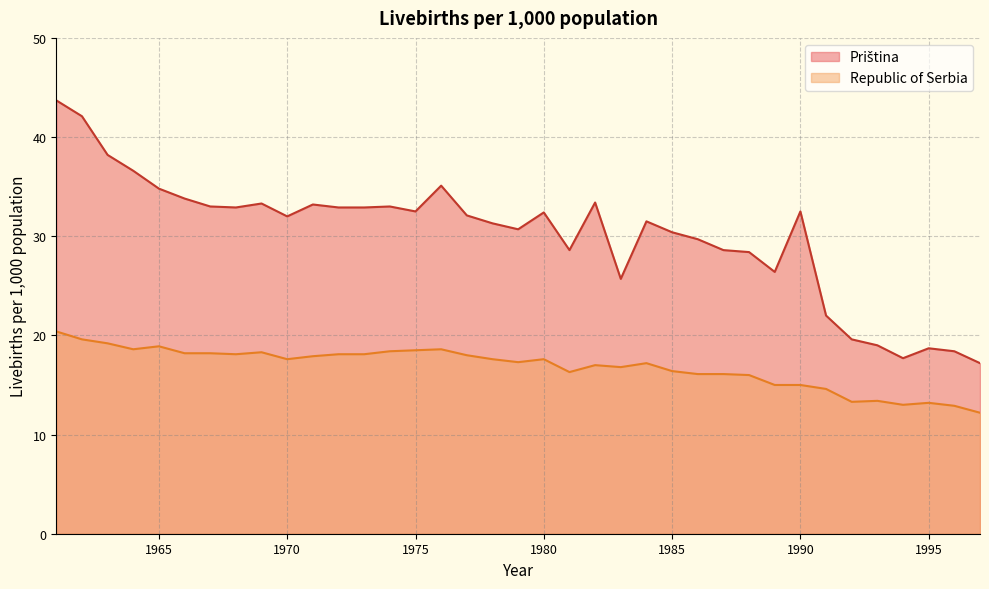

Does the chart have visible grid lines?

Yes